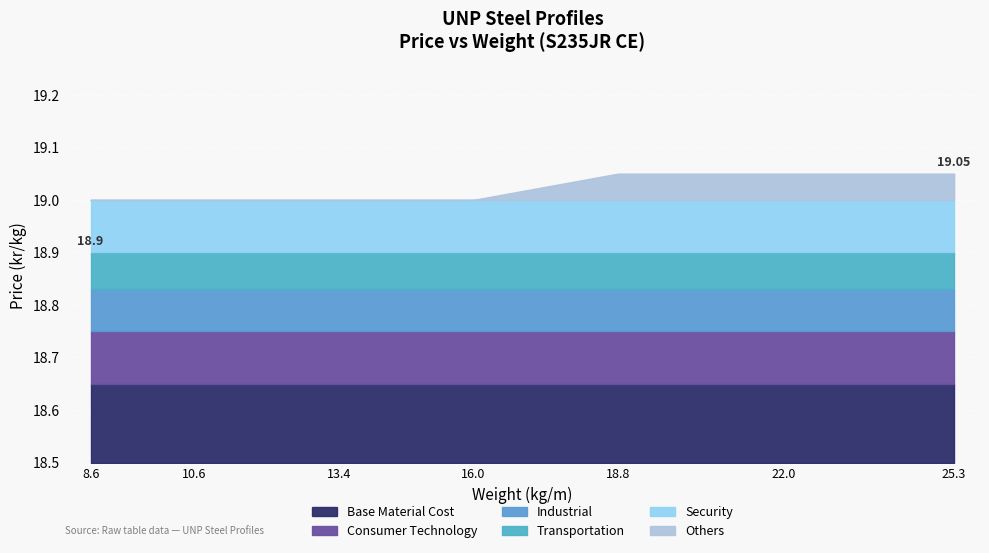

Which has a higher value, 22.0 or 8.6?

22.0